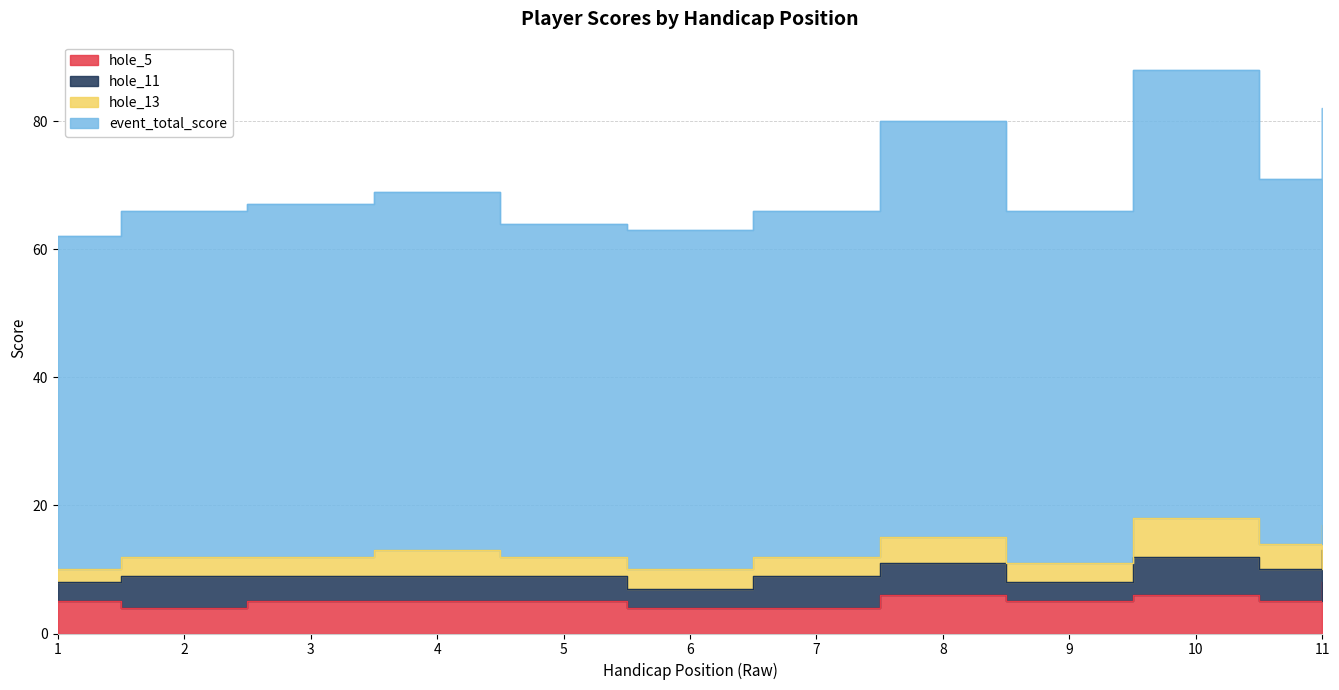

What is the value of the event_total_score point at the 5th from the left?

64